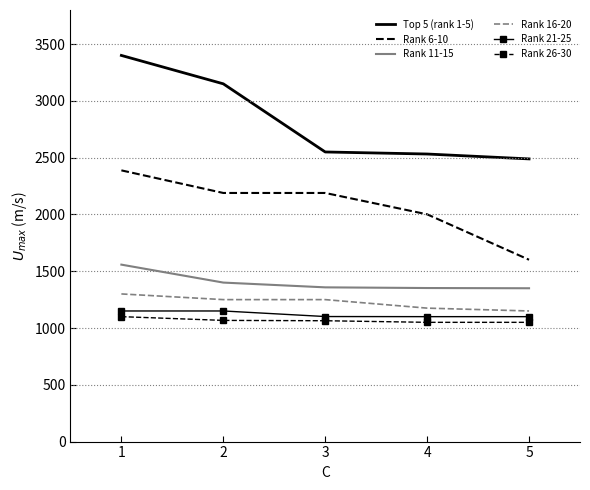

Which series has the widest spread of values?

Top 5 (rank 1-5)